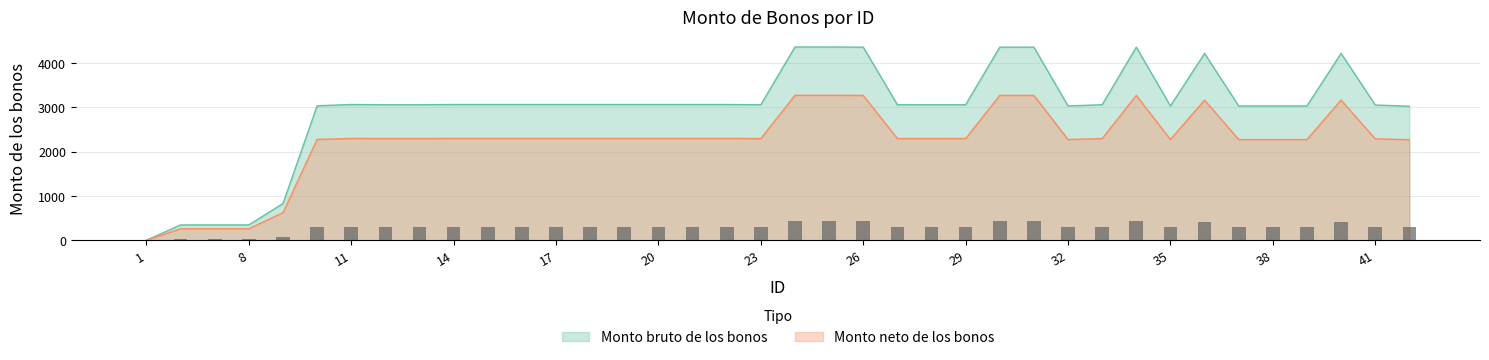

What is the difference between the highest and lowest values at 27?

765.5